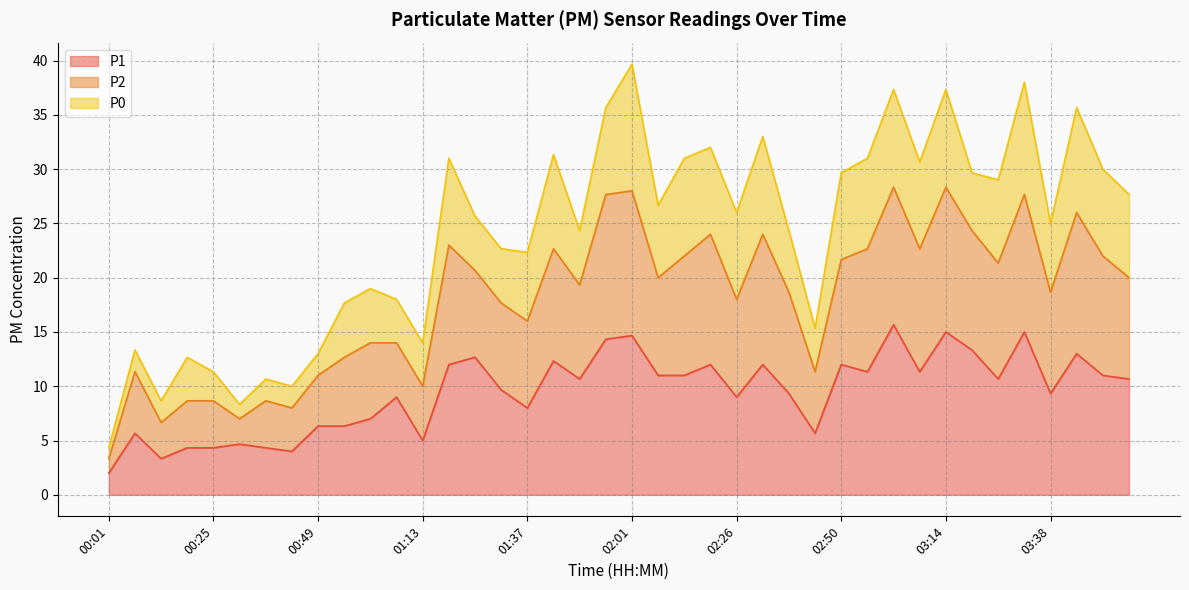

At which label is P1 closest to 8?

01:37